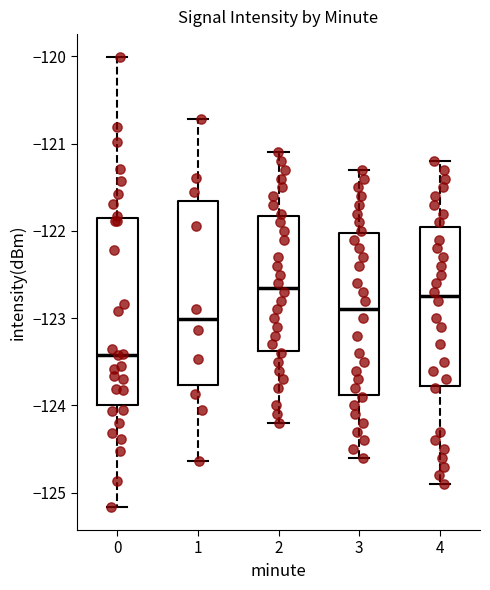

Reading left to right, read every box against the y-axis: the position of its median line, the range the box covers, and the ends of its whiskers. The values are not printed on the chart, so give them approximately, as read against the axis.

0: median -123.4, box -124.0 to -121.8, whiskers -125.2 to -120.0
1: median -123.0, box -123.8 to -121.7, whiskers -124.6 to -120.7
2: median -122.6, box -123.4 to -121.8, whiskers -124.2 to -121.1
3: median -122.9, box -123.9 to -122.0, whiskers -124.6 to -121.3
4: median -122.7, box -123.8 to -121.9, whiskers -124.9 to -121.2